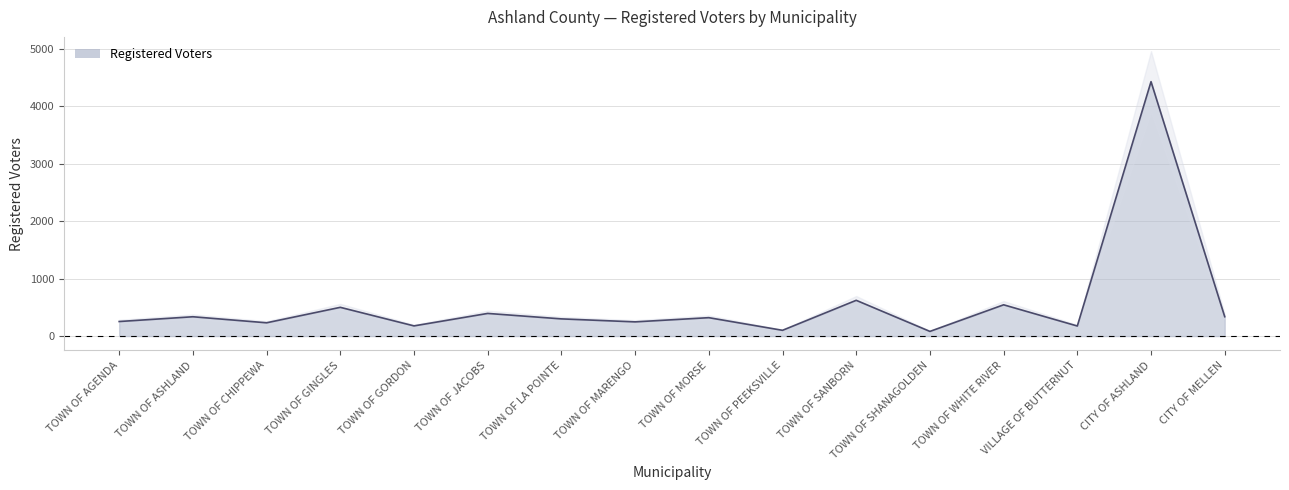

Rank the categories by value from lowest to highest.

TOWN OF SHANAGOLDEN, TOWN OF PEEKSVILLE, VILLAGE OF BUTTERNUT, TOWN OF GORDON, TOWN OF CHIPPEWA, TOWN OF MARENGO, TOWN OF AGENDA, TOWN OF LA POINTE, TOWN OF MORSE, TOWN OF ASHLAND, CITY OF MELLEN, TOWN OF JACOBS, TOWN OF GINGLES, TOWN OF WHITE RIVER, TOWN OF SANBORN, CITY OF ASHLAND